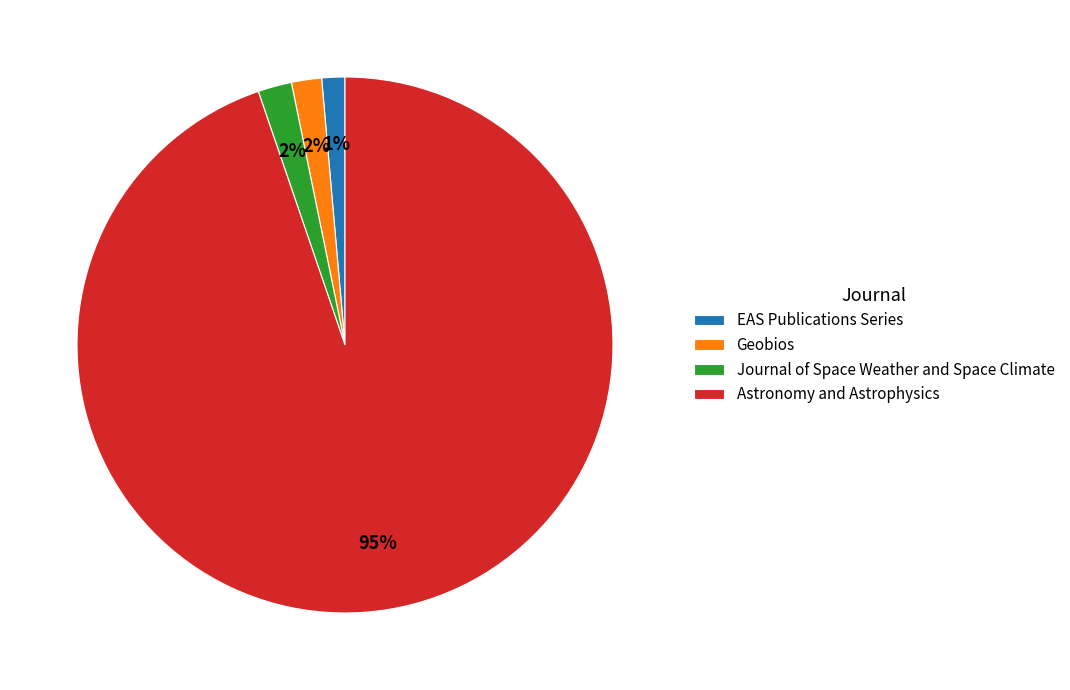

Which category has the biggest portion of the pie?

Astronomy and Astrophysics